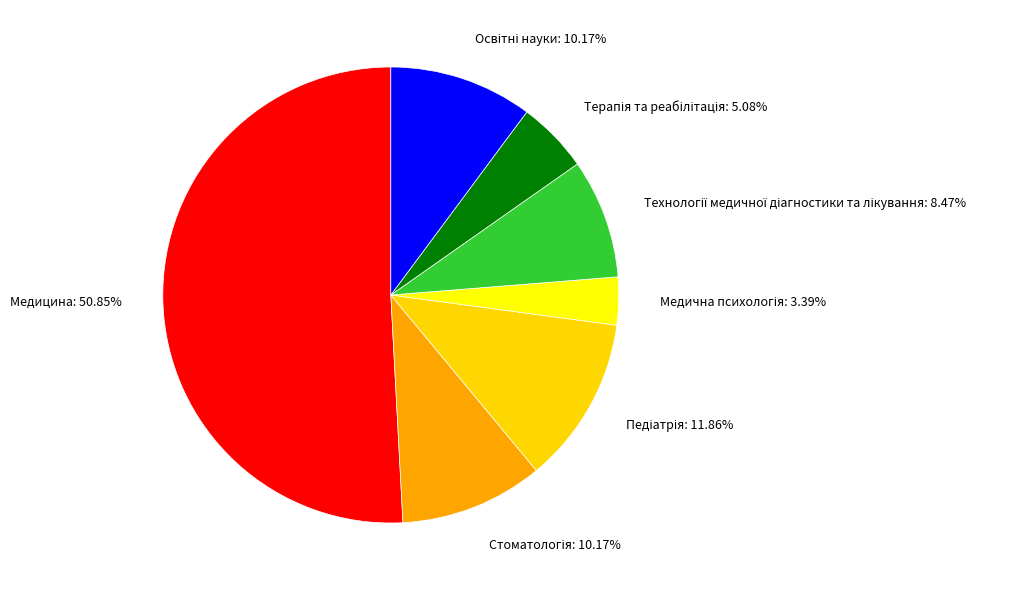

Does any single category account for the majority?

Yes